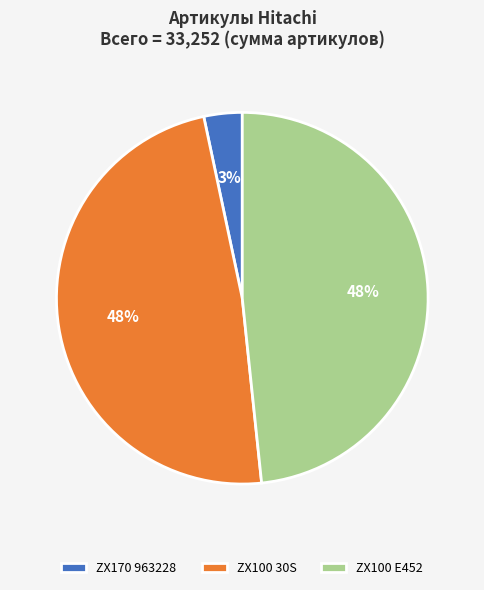

Combined, do ZX100 30S and ZX170 963228 account for over 50%?

Yes